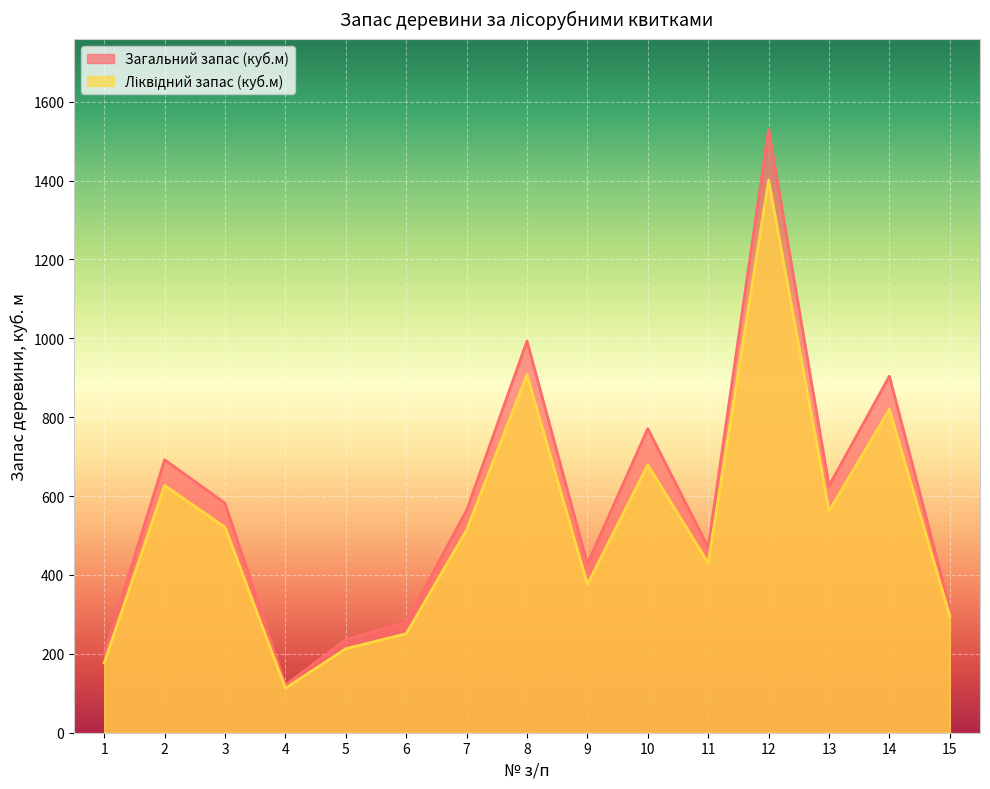

Does the chart display data point markers on the line(s)?

No